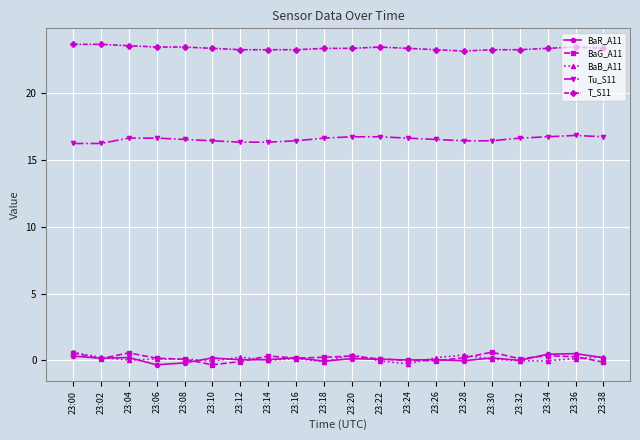

What is the value of the BaG_A11 point at the 3rd from the left?

0.6